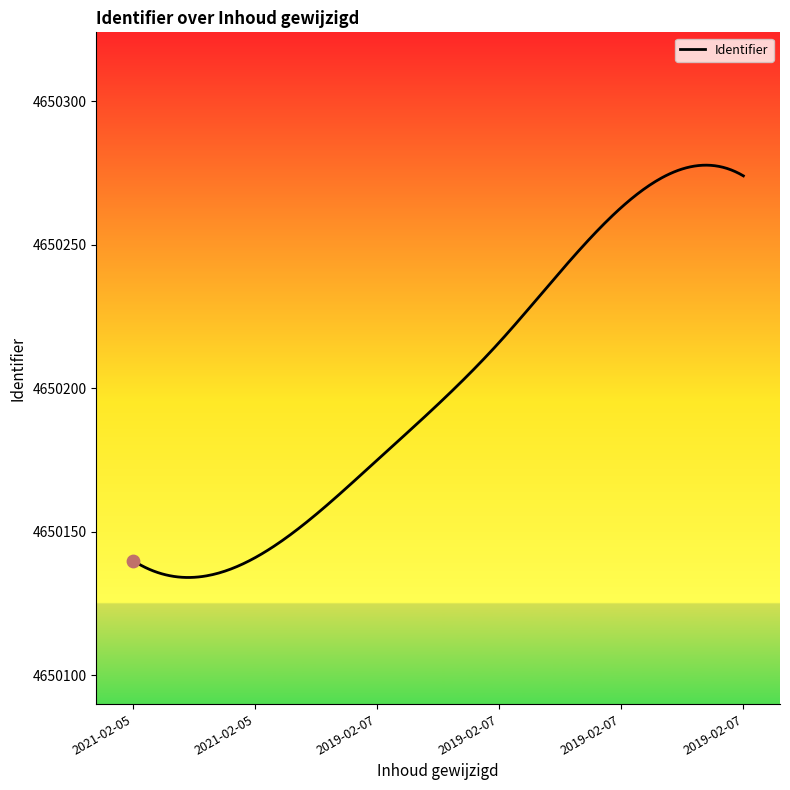

What is the minimum value shown in the chart?

4650134.1